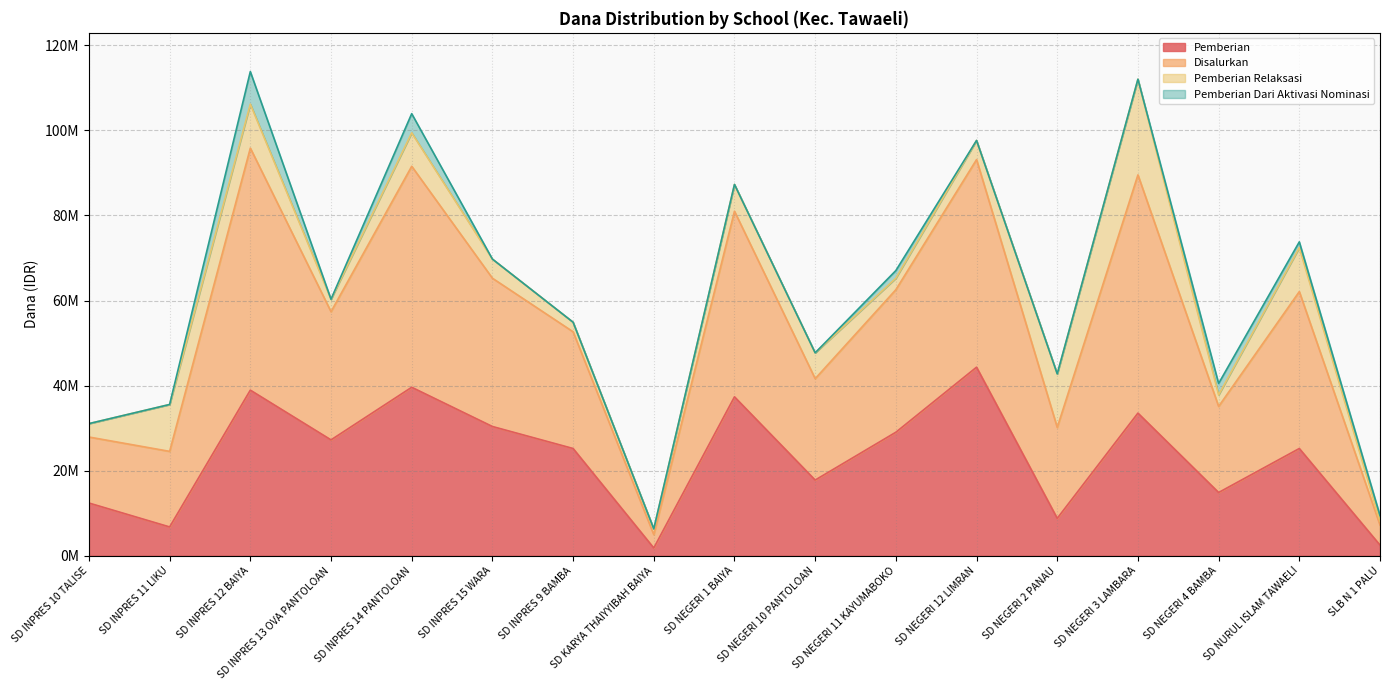

Which category has the highest value in the Pemberian series?

SD NEGERI 12 LIMRAN